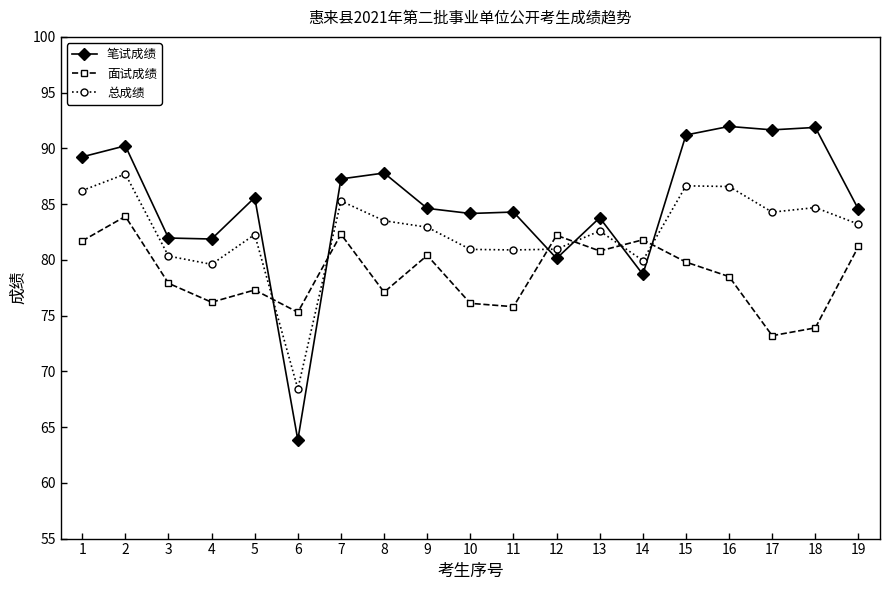

Rank the series by their maximum value, from lowest to highest.

面试成绩, 总成绩, 笔试成绩